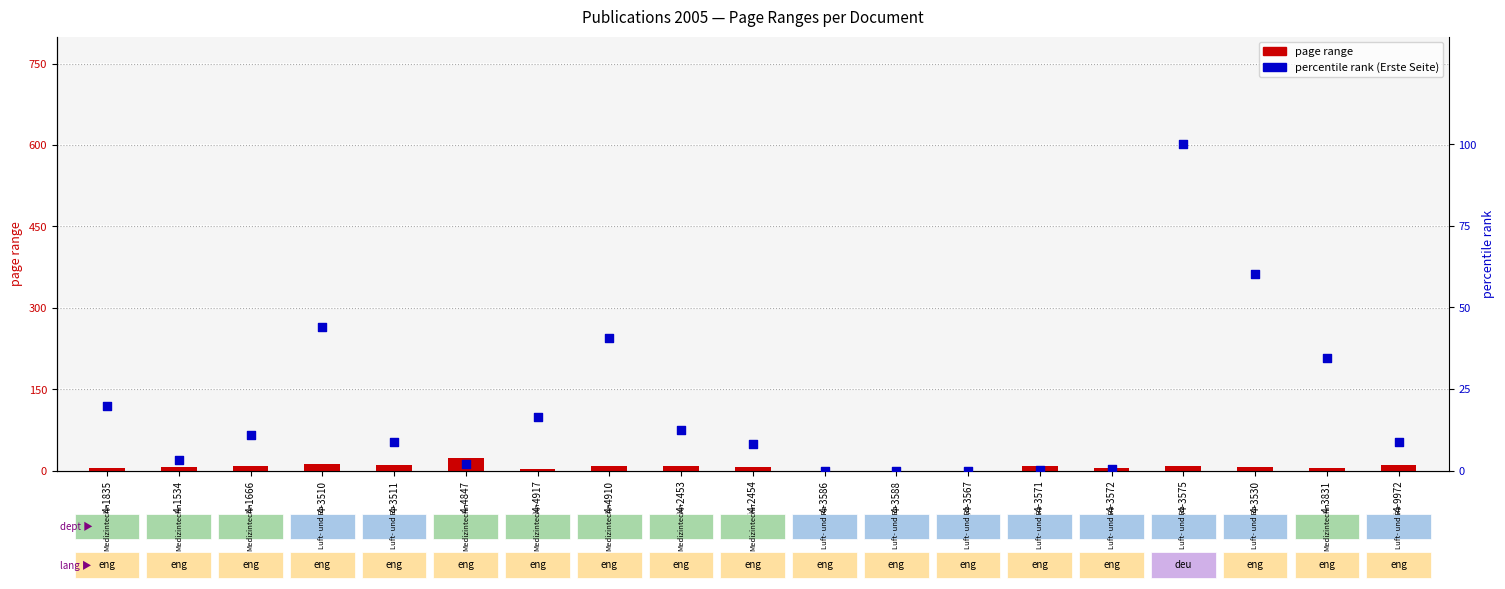

Which series reaches the minimum Y coordinate?

page range